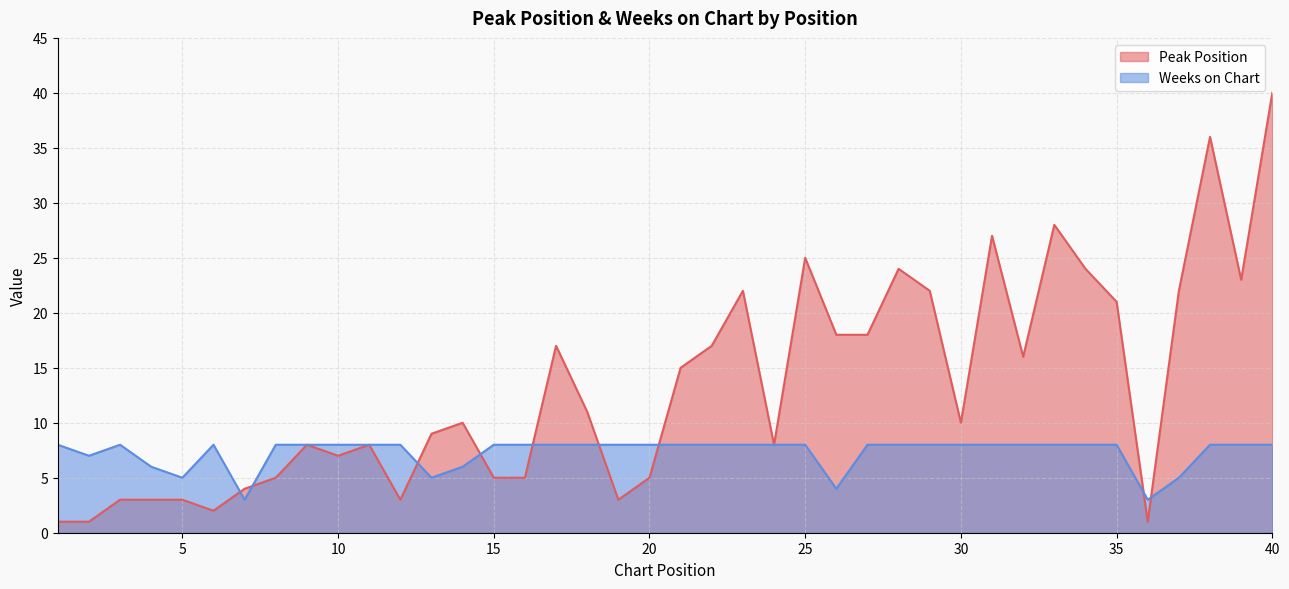

At which category is the sum across all series the highest?

40